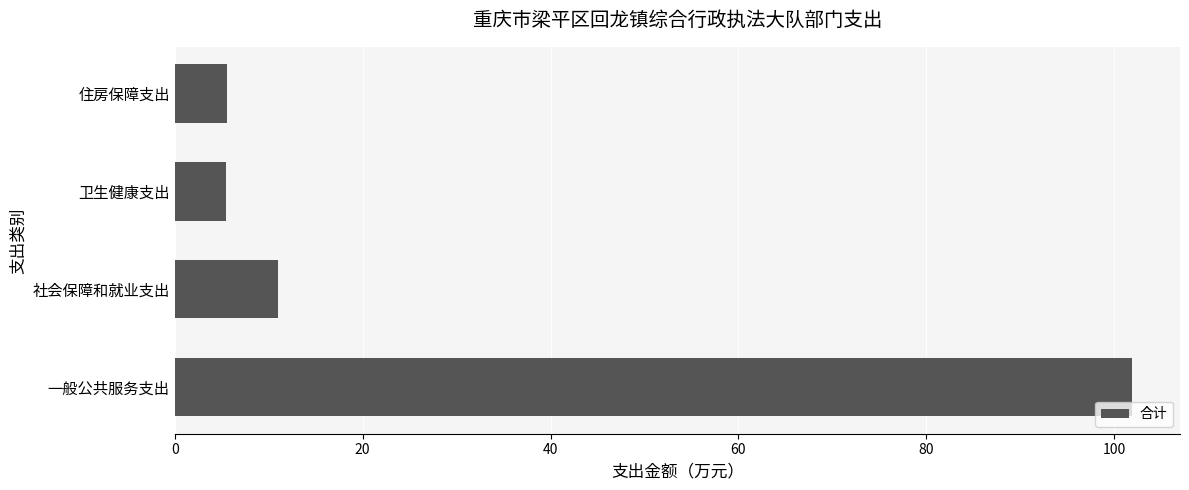

What is the maximum value shown in the chart?

101.9